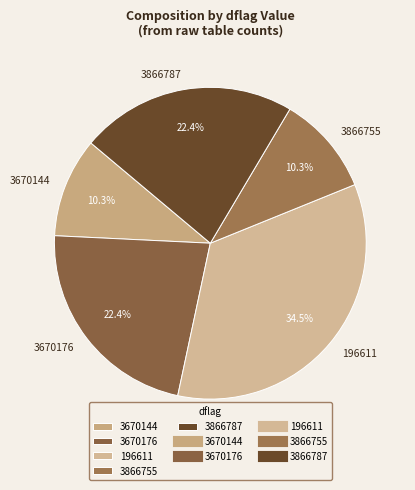

What is the largest slice in the pie chart?

196611